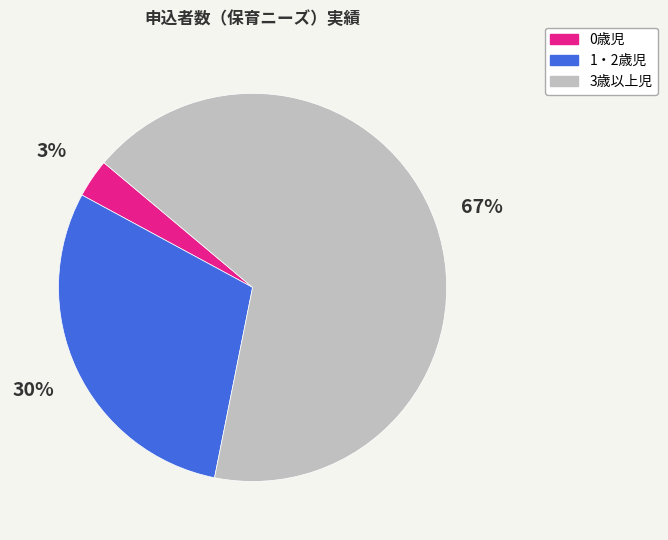

Between 3歳以上児 and 0歳児, which is larger?

3歳以上児